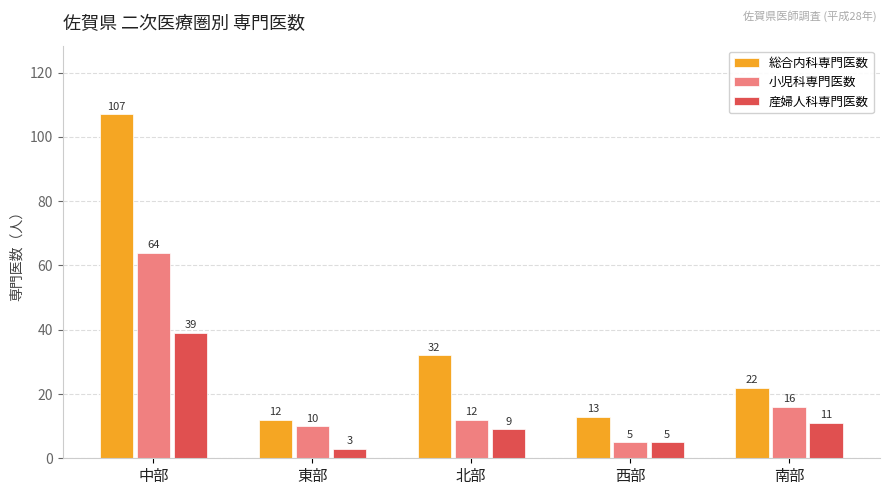

Reading right to left, transcribe all the data shown in this chart.

総合内科専門医数: 22	13	32	12	107
小児科専門医数: 16	5	12	10	64
産婦人科専門医数: 11	5	9	3	39